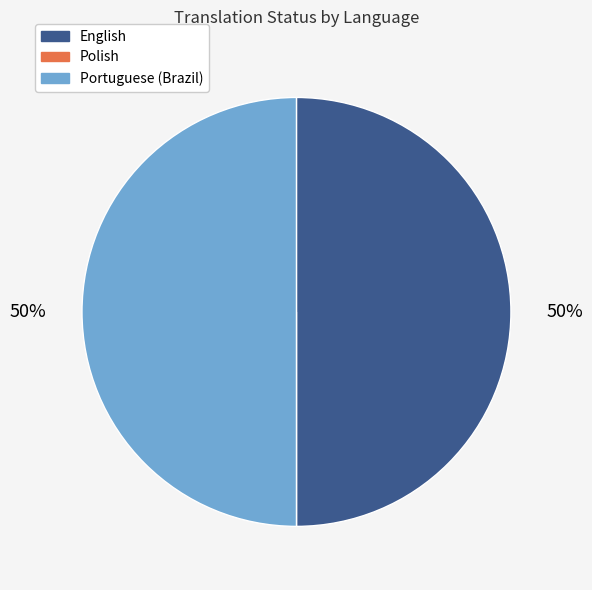

True or false: Portuguese (Brazil) accounts for 64% of the total.

False